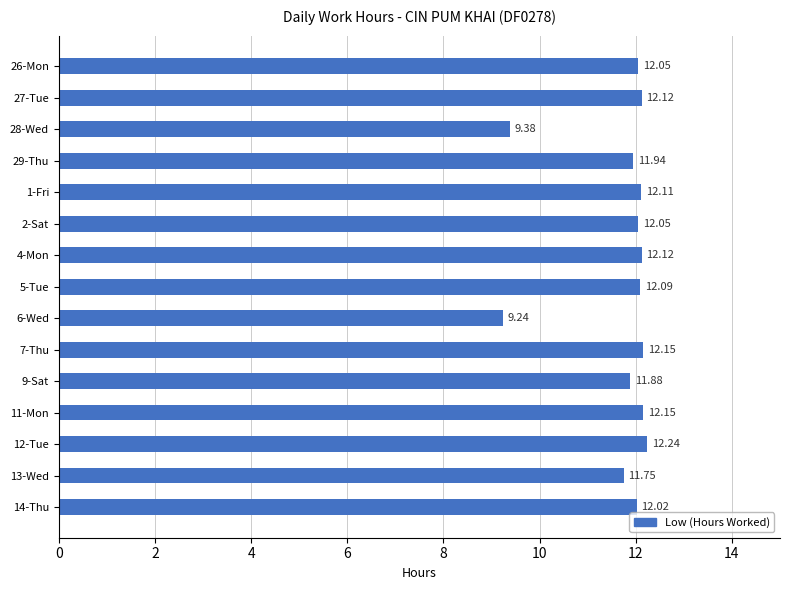

Are the bars grouped side by side (vs. stacked)?

No